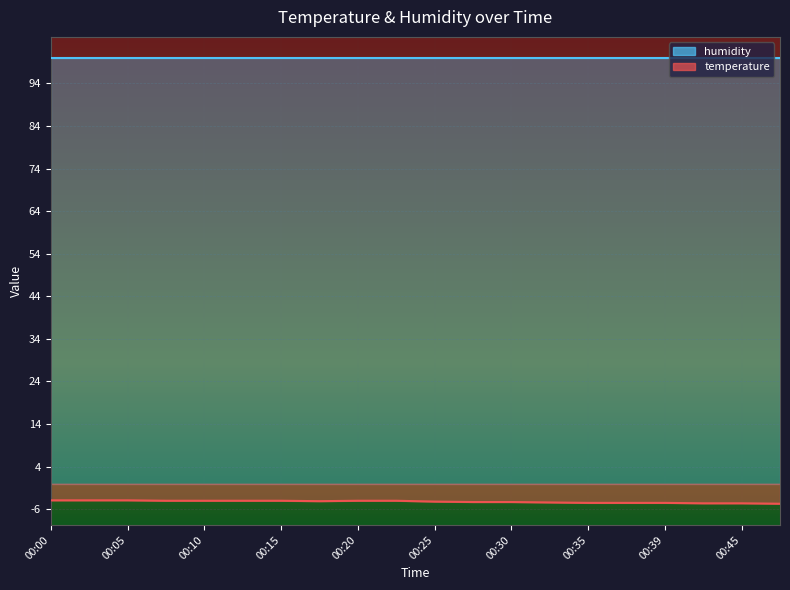

True or false: humidity and temperature cross at least once.

False